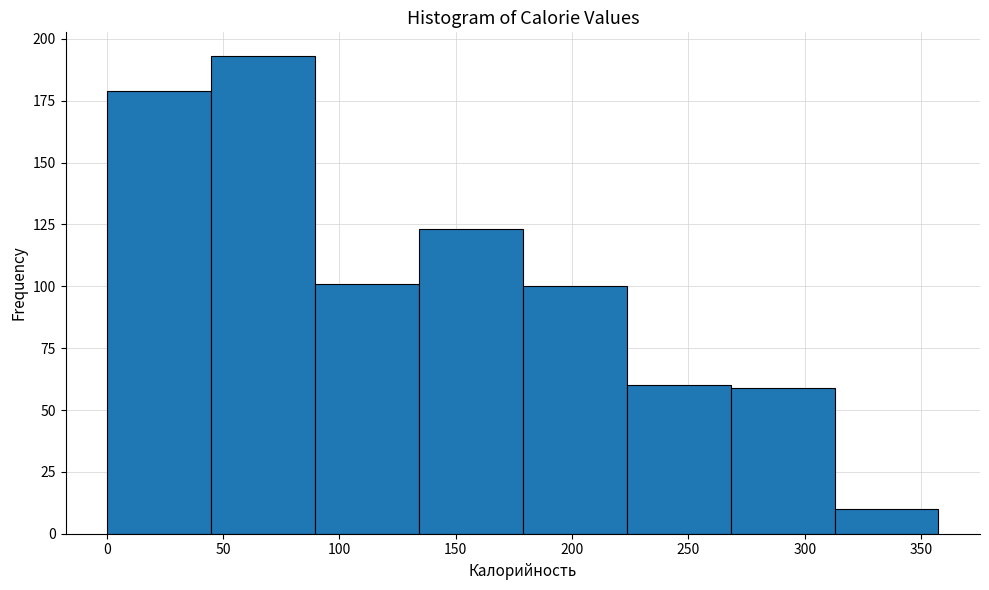

Over which range of the x-axis is the bar tallest?

45 to 90